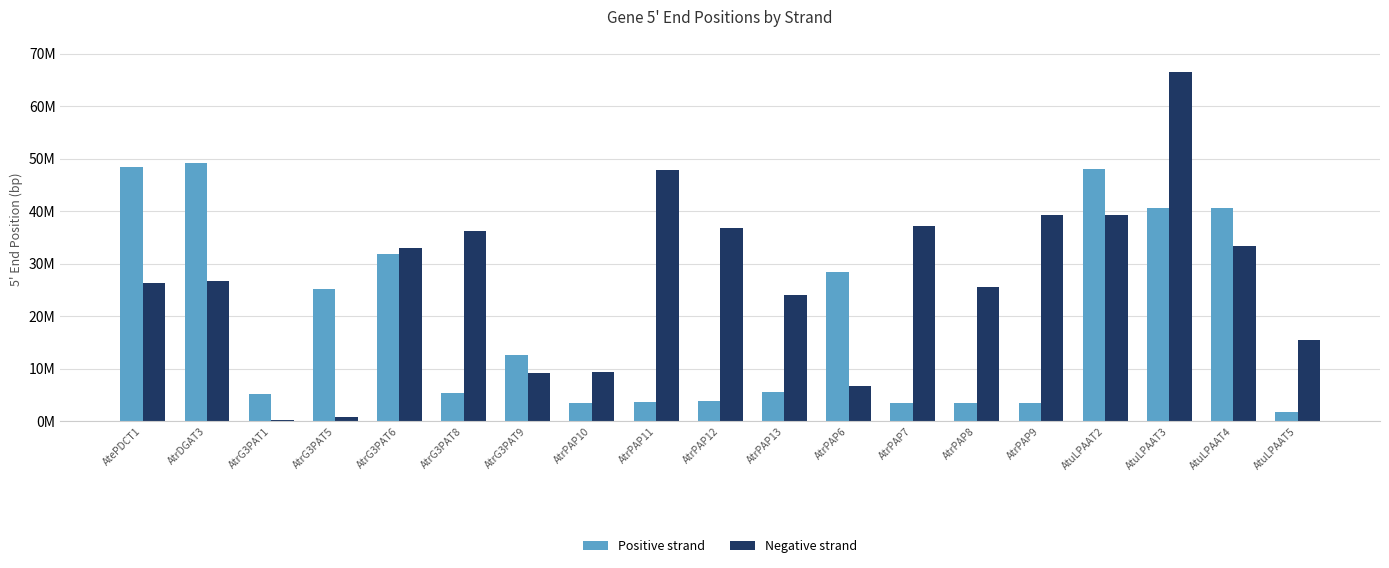

Are the bars horizontal?

No